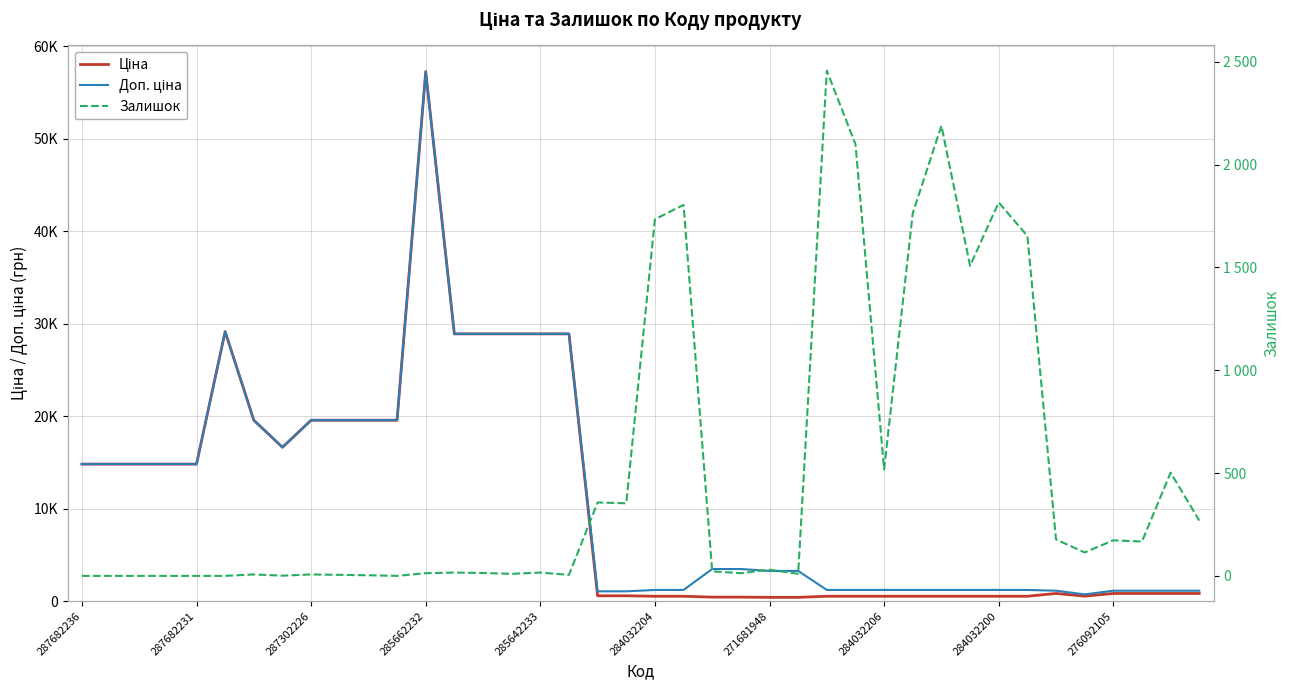

What position from the right is 18?

22